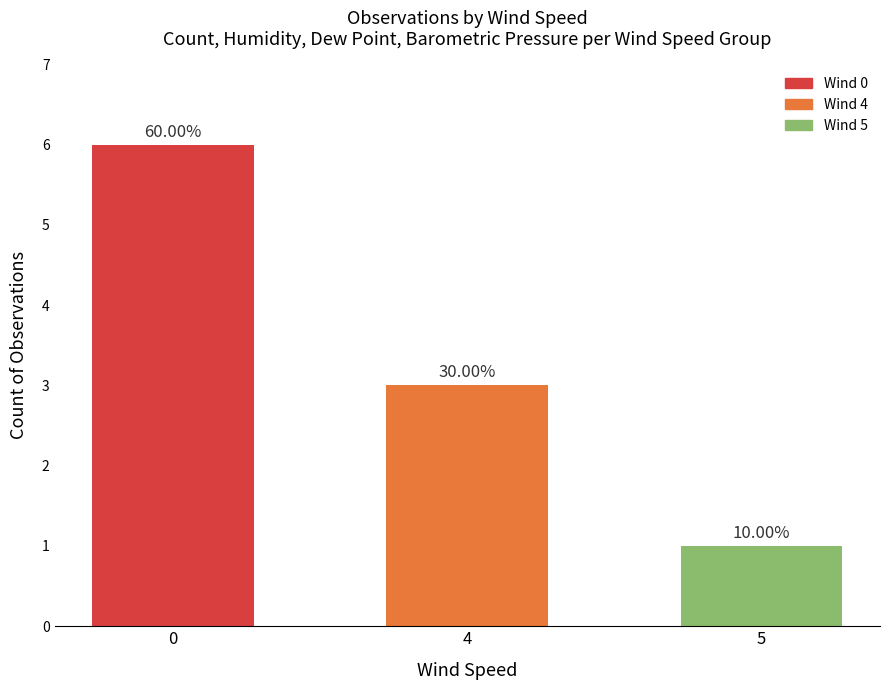

What is the sum of the values at 5 and 4?

4